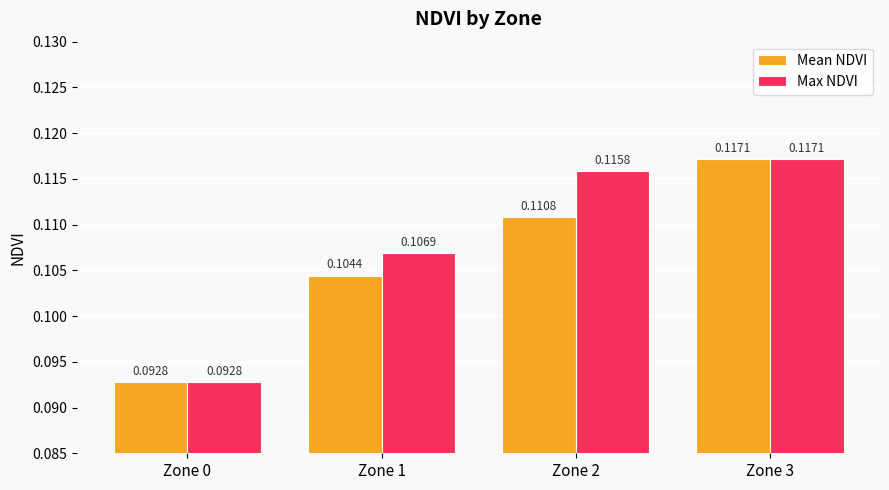

What is the sum of all Mean NDVI values?

0.4